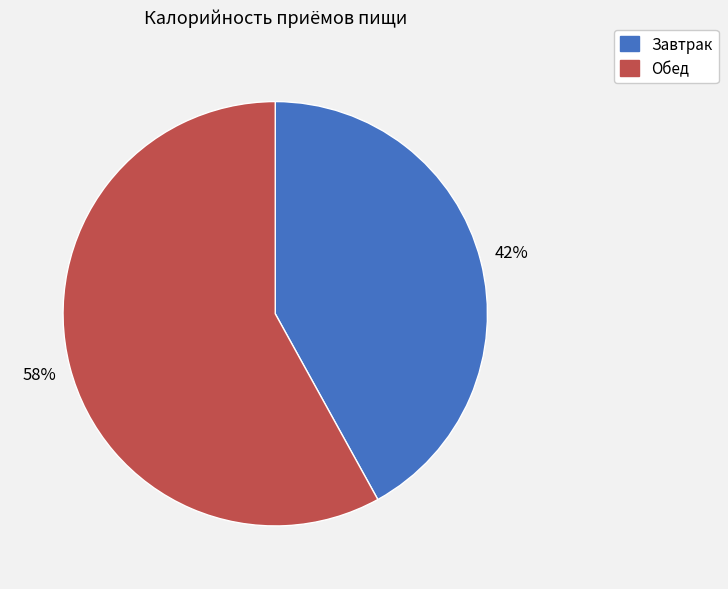

To the nearest percent, what is the average slice percentage?

50%